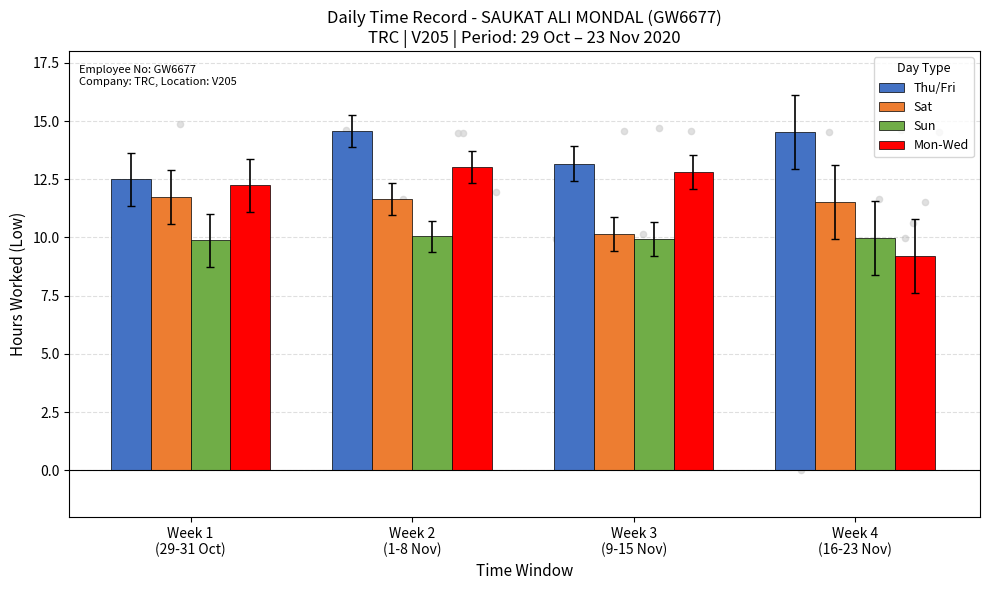

What is the total value across all series at Week 2
(1-8 Nov)?

49.3